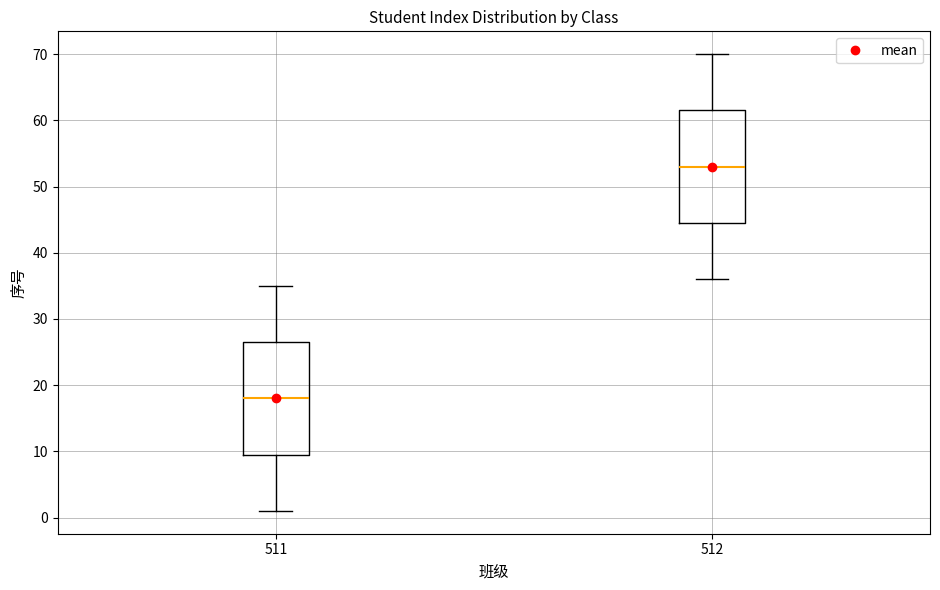

Reading left to right, transcribe this box plot: for each box, give where its median line is, the range the box spans, and where its two whiskers end, as read against the y-axis. The values are not printed on the chart, so give them approximately, as read against the axis.

511: median 18, box 10 to 27, whiskers 1 to 35
512: median 53, box 45 to 62, whiskers 36 to 70